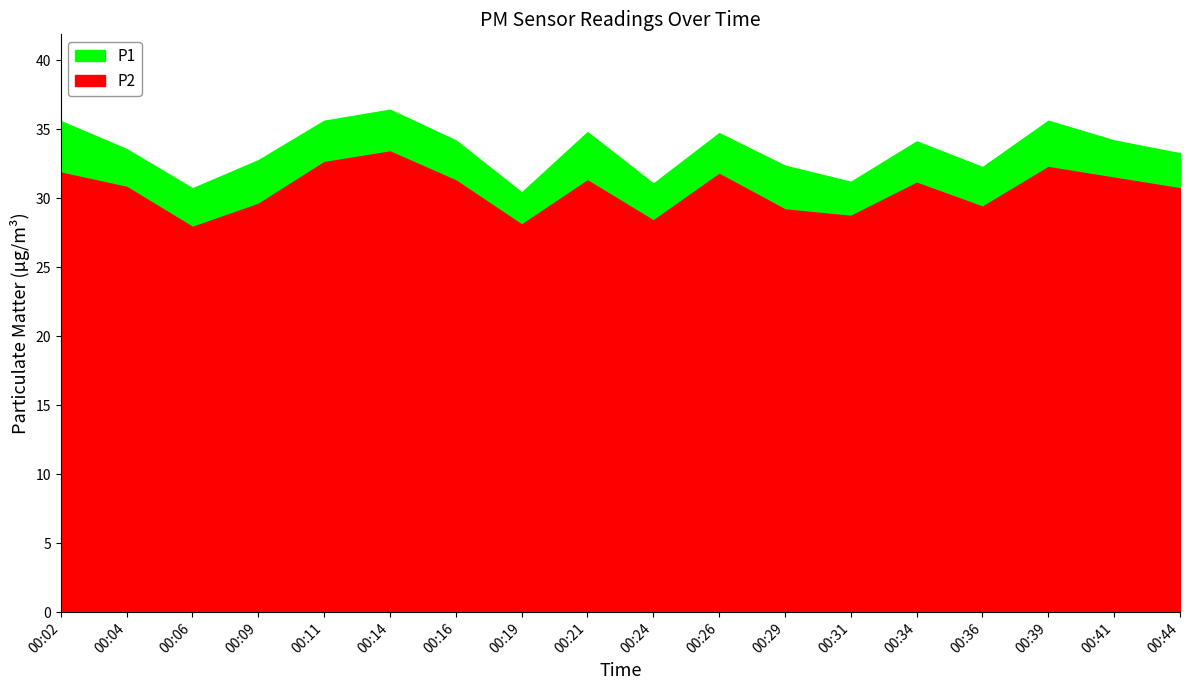

Where does the P1 series first go above 34?

00:02